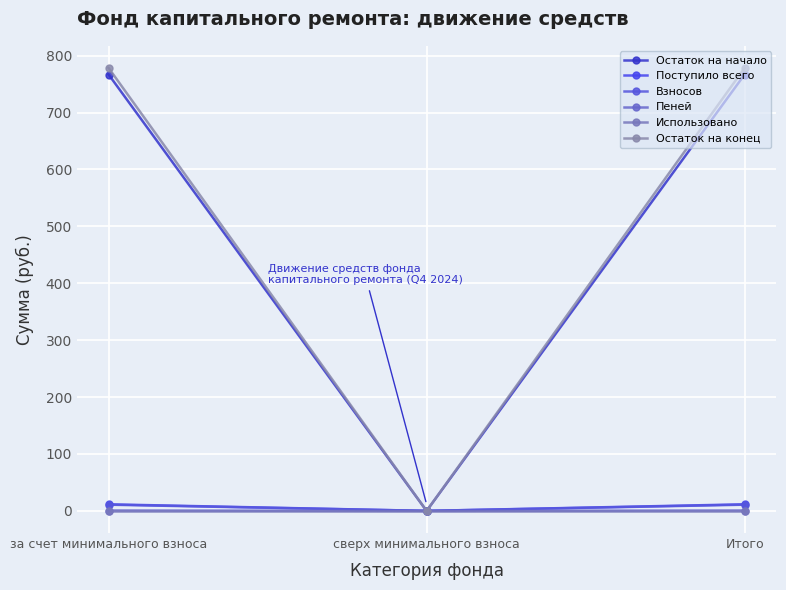

How many values in the Остаток на конец series are below 778?

1